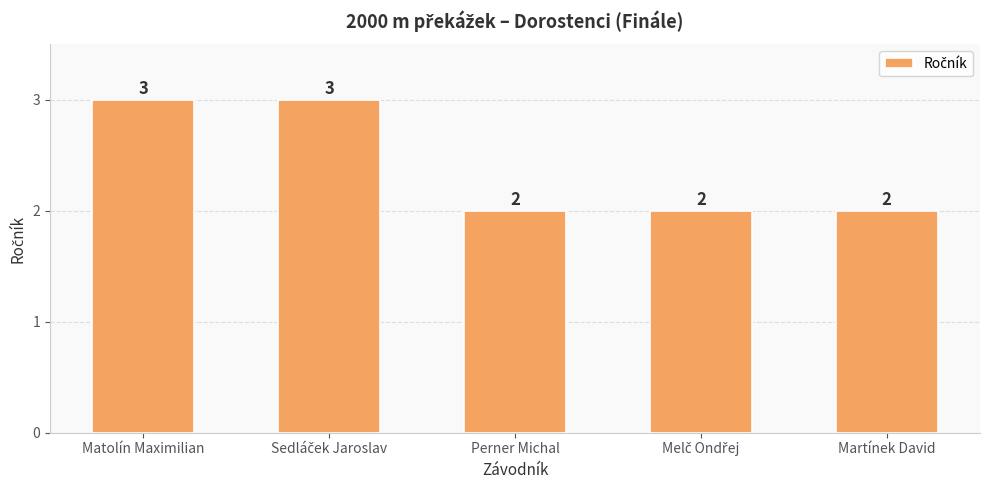

What is the label of the 3rd bar from the right?

Perner Michal